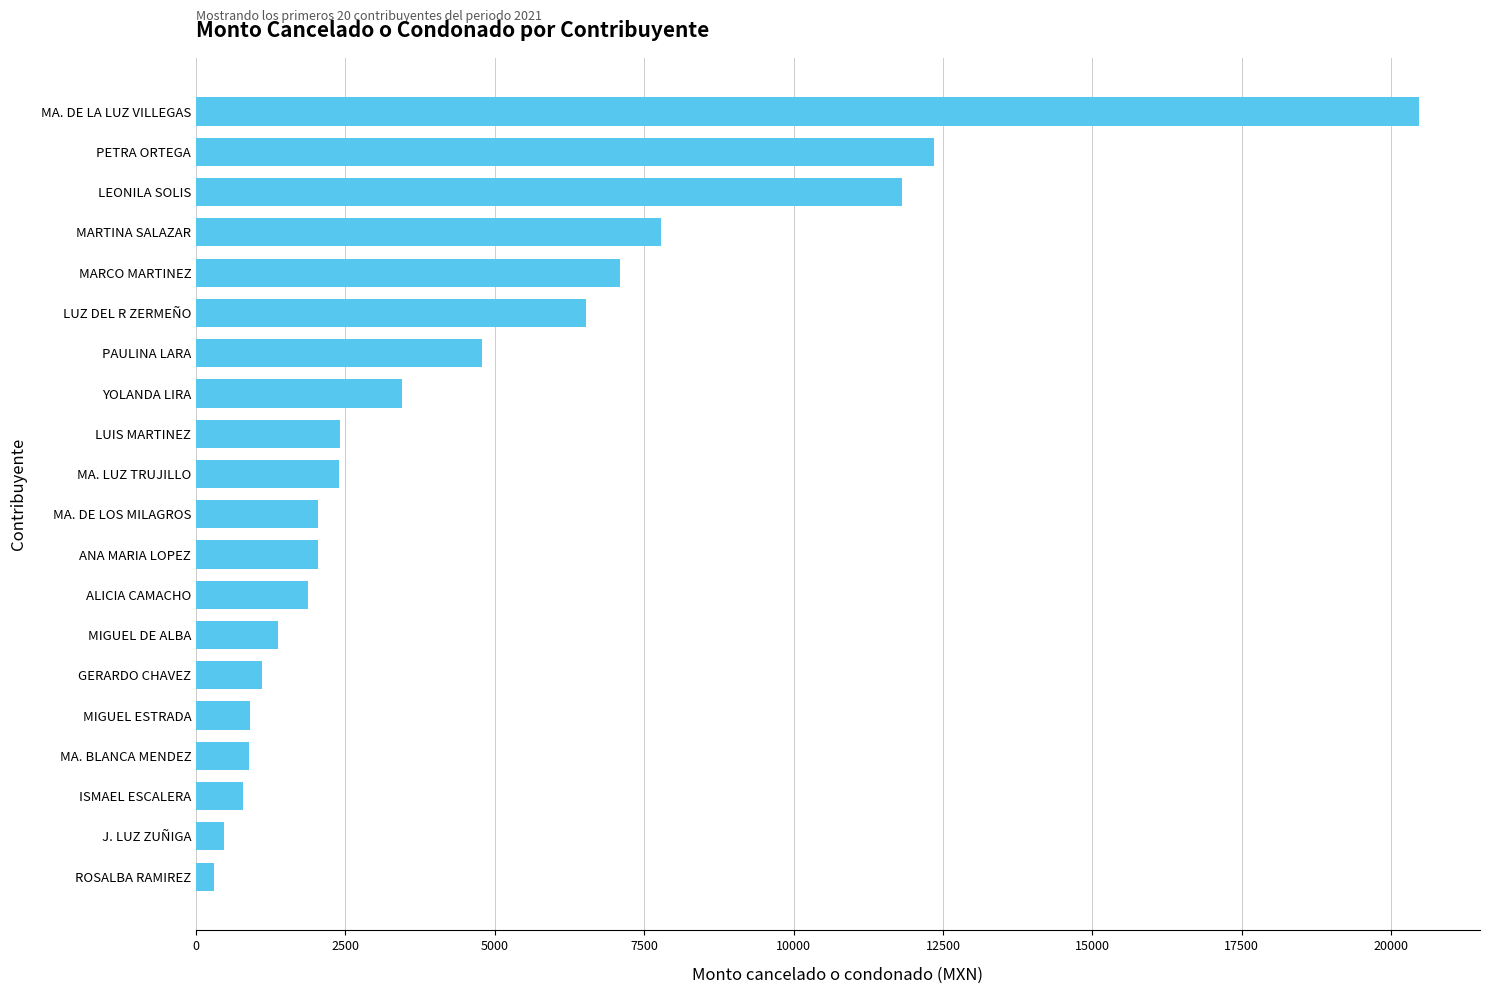

What is the approximate value at PETRA ORTEGA?

12343.1